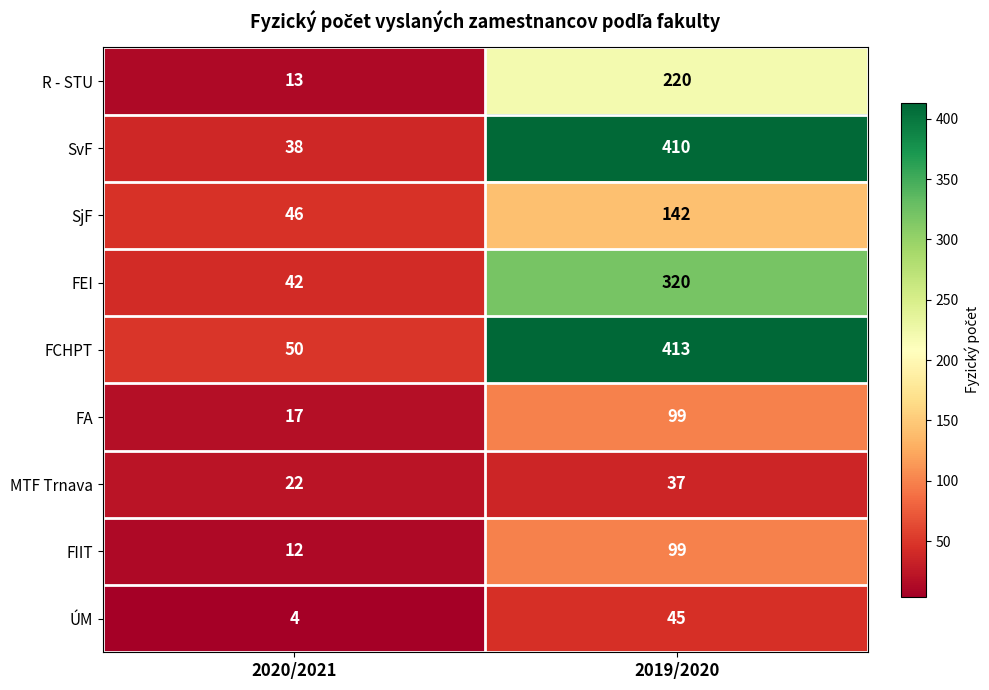

Which category has the highest value in the MTF Trnava series?

2019/2020